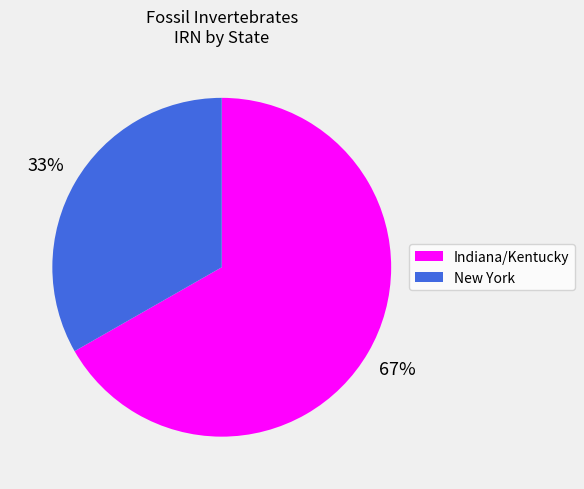

To the nearest percent, what is the average slice percentage?

50%